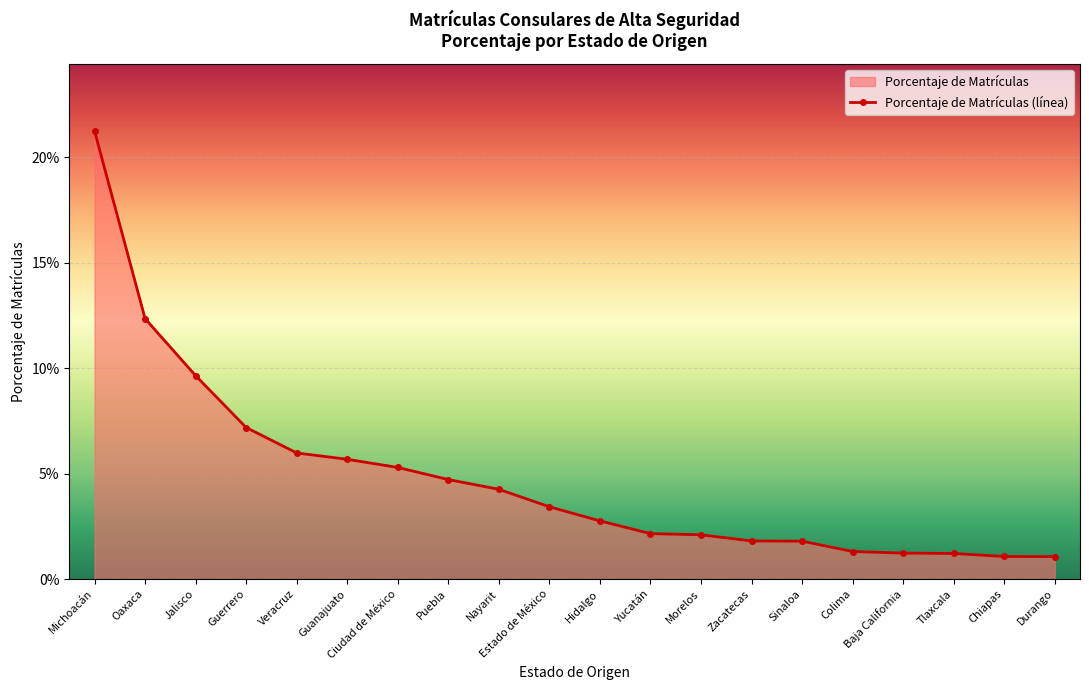

Reading left to right, transcribe all the data shown in this chart.

0.2	0.1	0.1	0.1	0.1	0.1	0.1	0.0	0.0	0.0	0.0	0.0	0.0	0.0	0.0	0.0	0.0	0.0	0.0	0.0